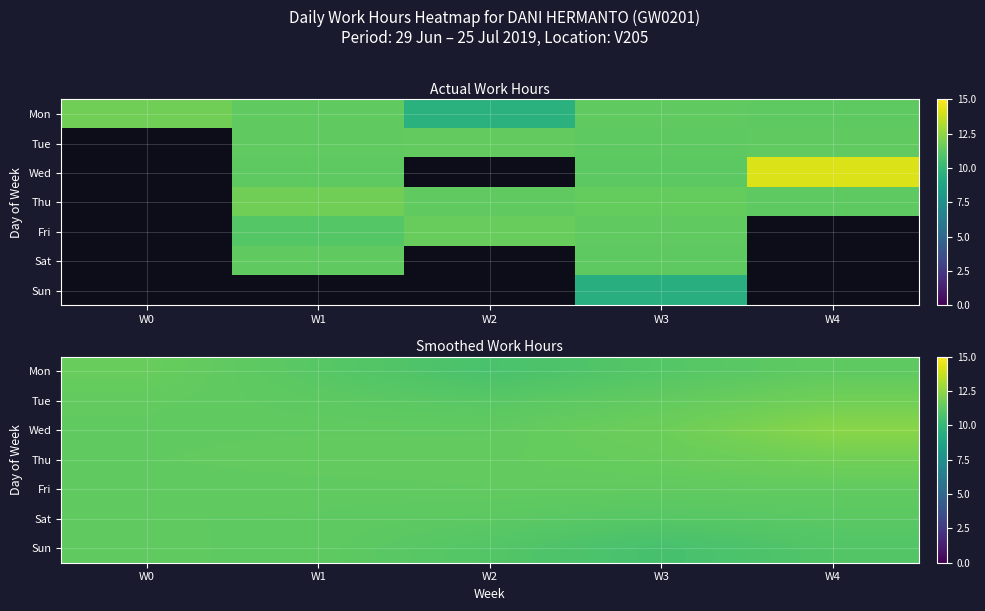

What is the total value across all series at W0?

79.6